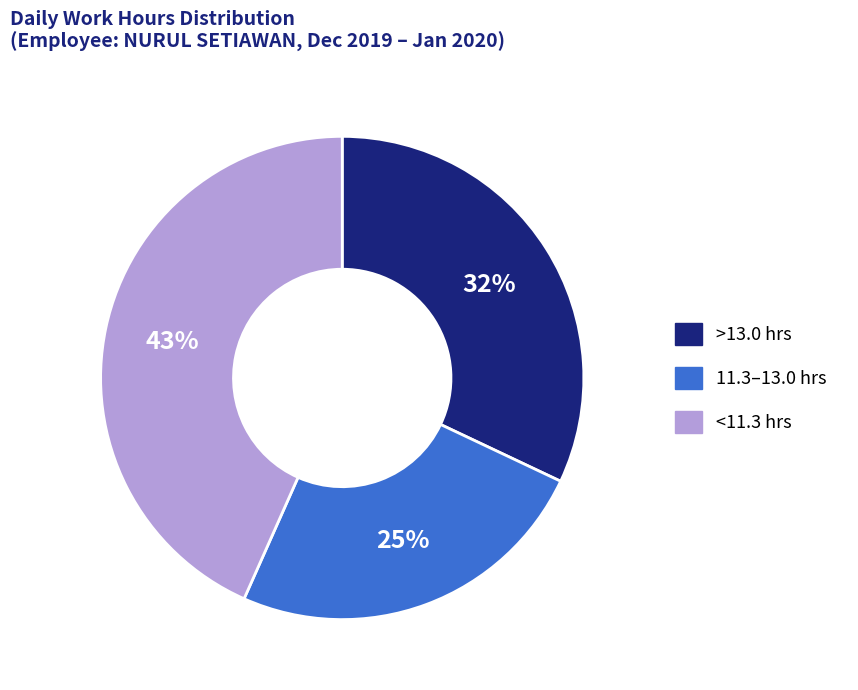

To the nearest percent, what portion does 11.3–13.0 hrs represent?

25%